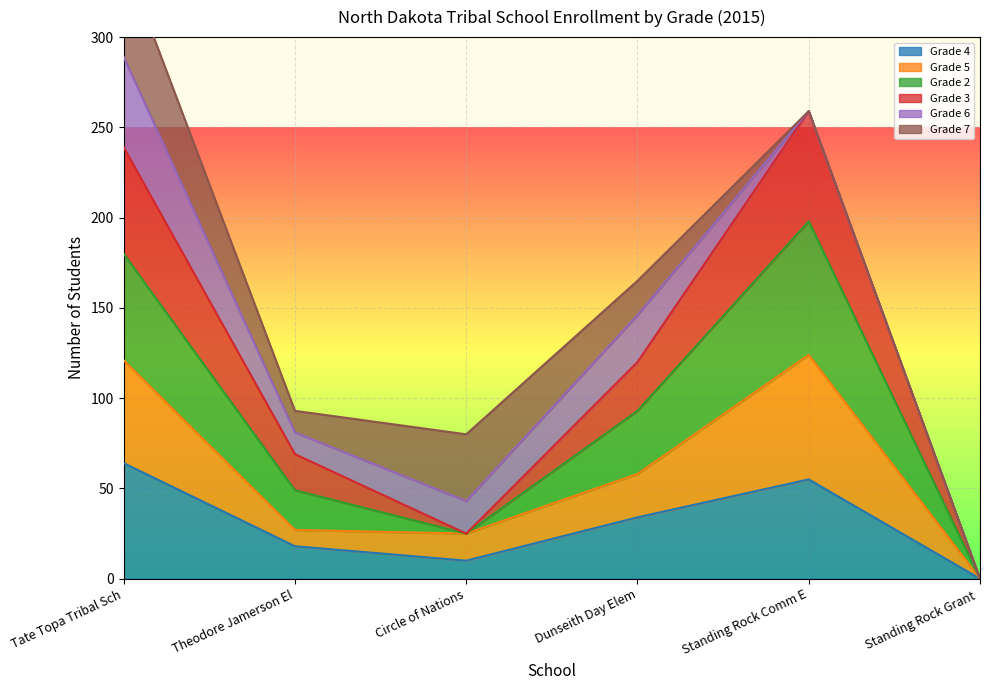

List the labels in order of Grade 4 value, largest first.

Tate Topa Tribal Sch, Standing Rock Comm E, Dunseith Day Elem, Theodore Jamerson El, Circle of Nations, Standing Rock Grant 